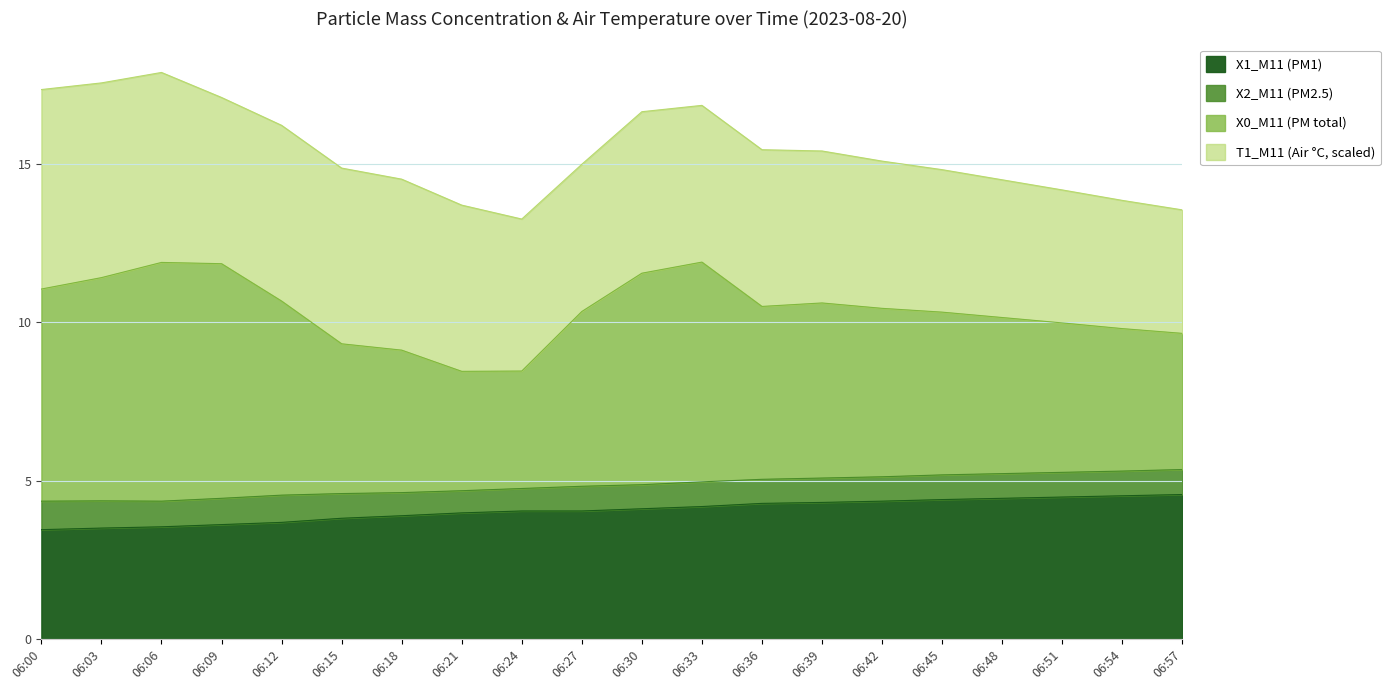

The X1_M11 (PM1) series shows 0.8 at 06:21. True or false?

False